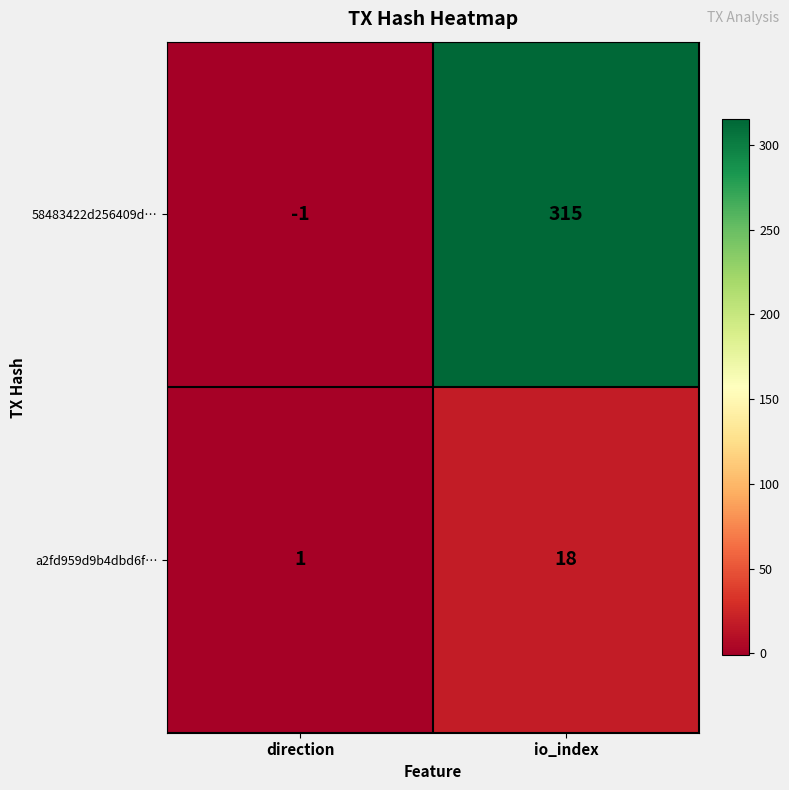

How many distinct data groups are displayed?

2